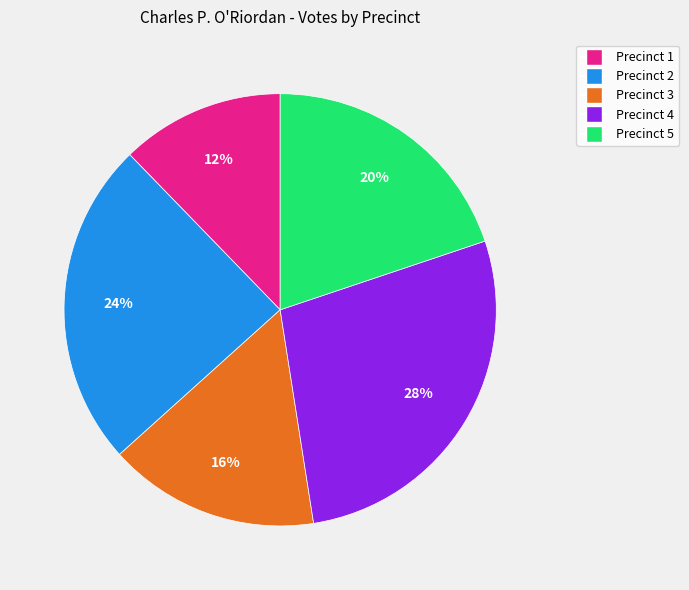

Count the number of slices in the pie.

5